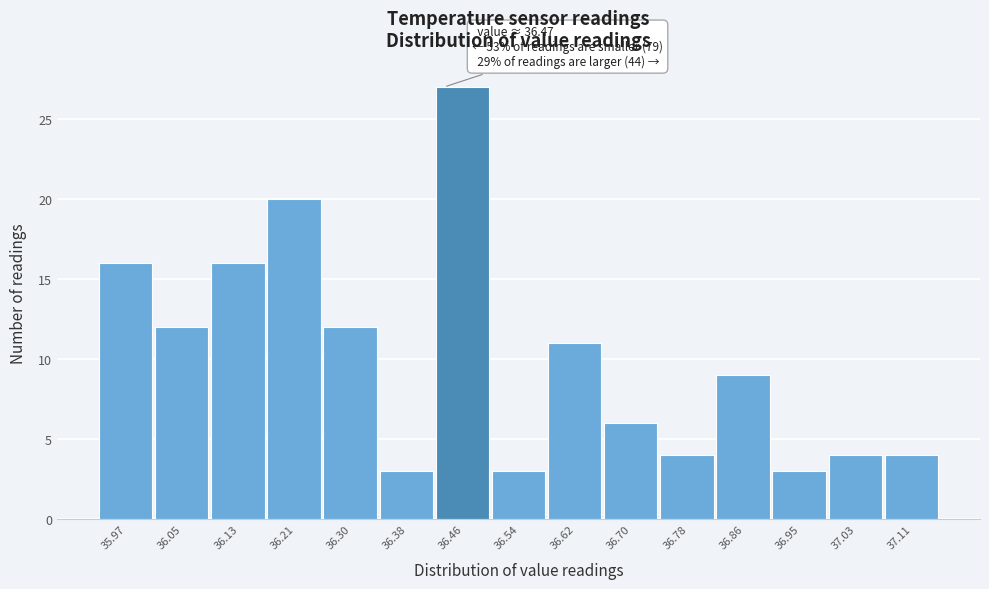

Reading left to right, what are all the values shown in this chart?

16	12	16	20	12	3	27	3	11	6	4	9	3	4	4